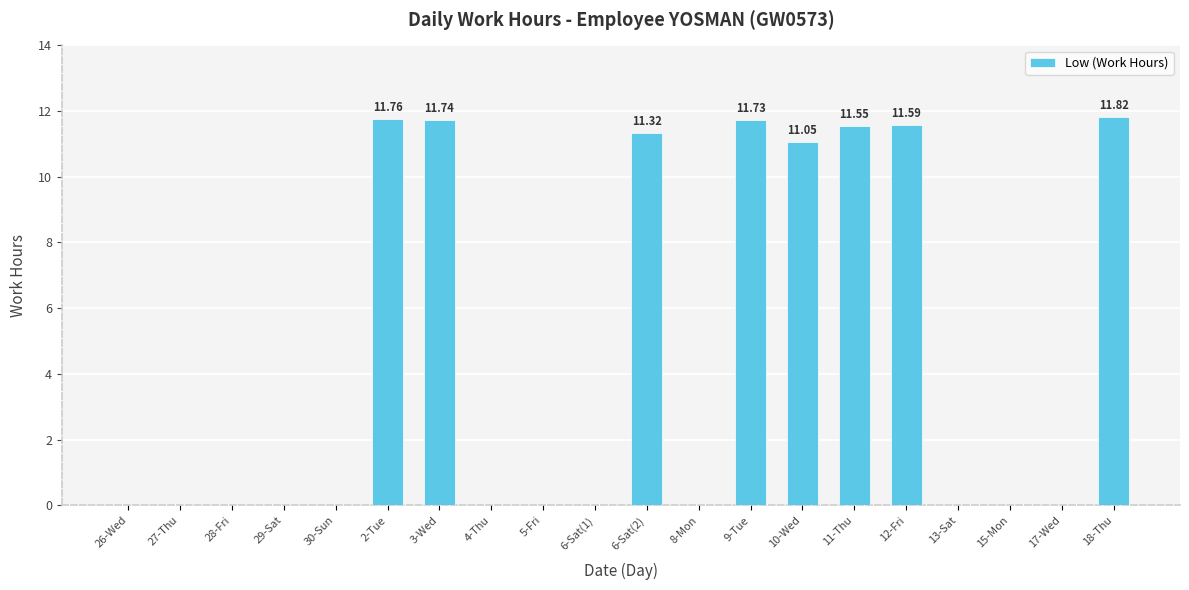

What is the maximum value shown in the chart?

11.8